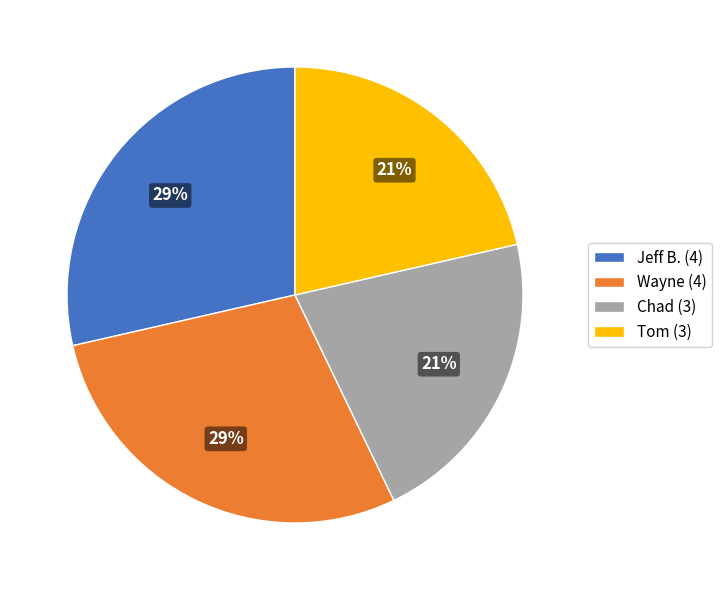

The Chad (3) slice represents 21% of the pie. True or false?

True